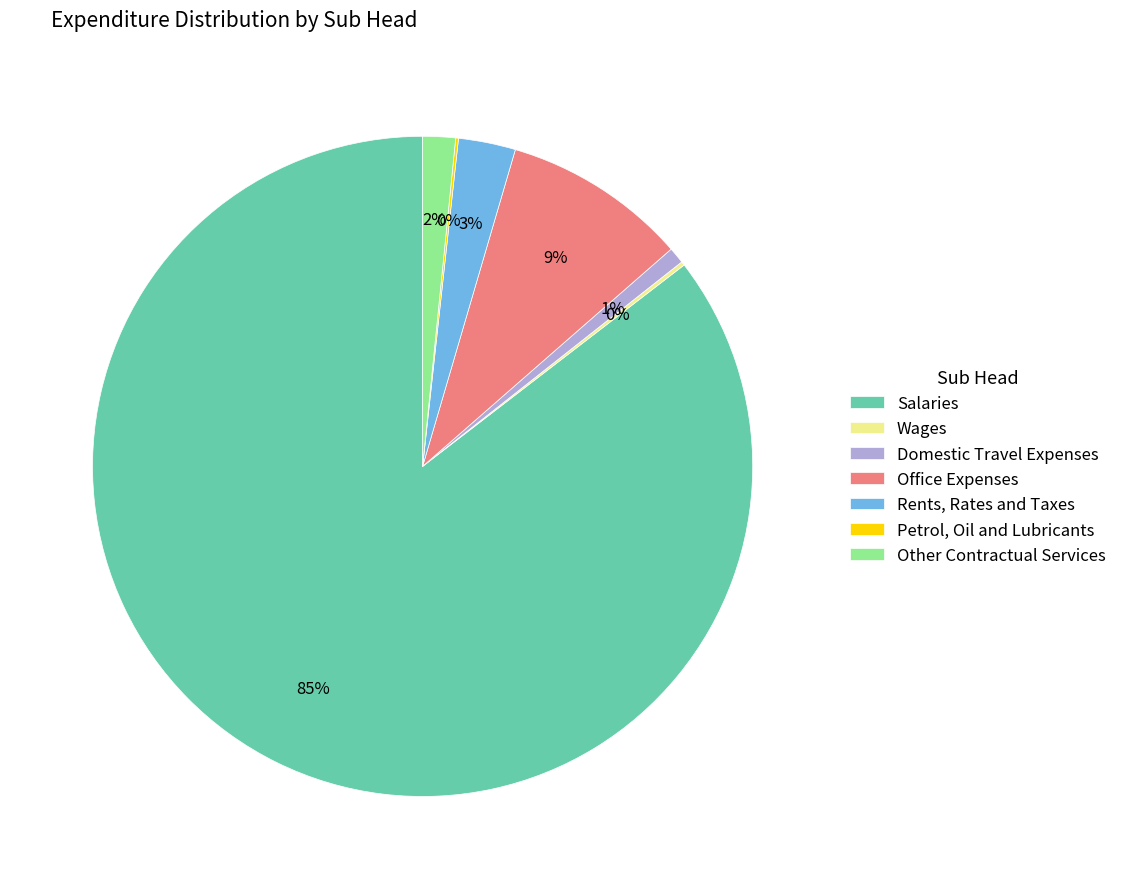

Which slice is the largest?

Salaries